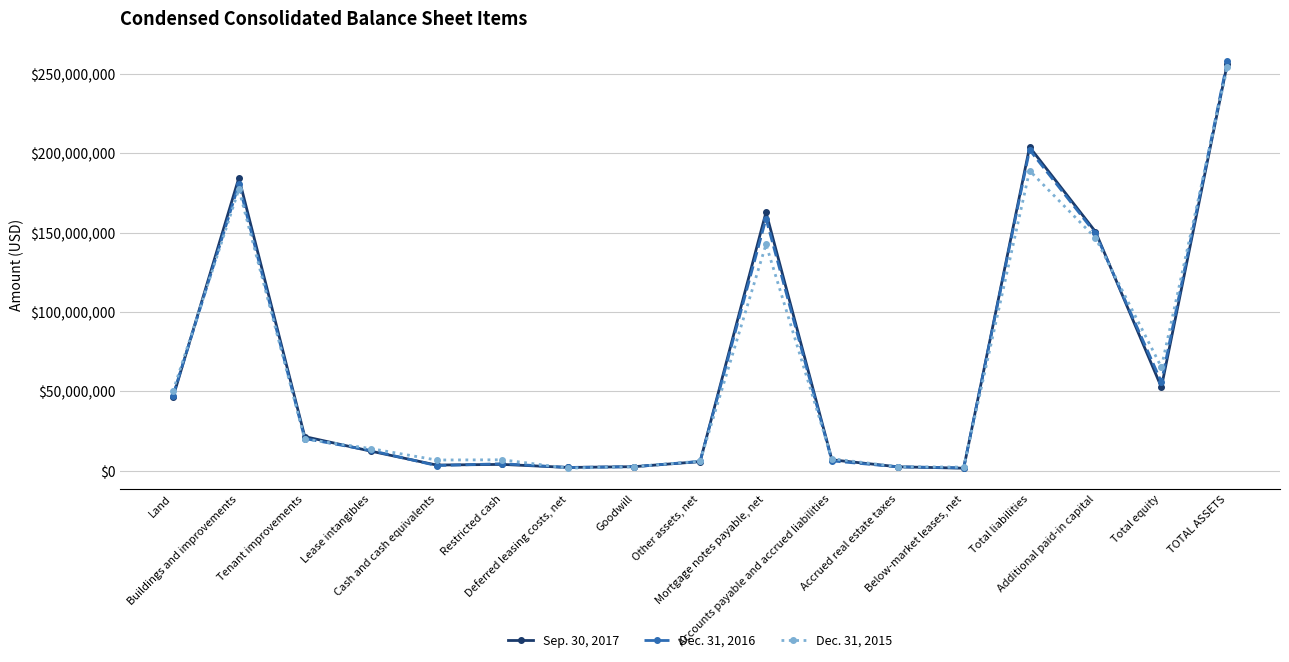

Which series has the widest spread of values?

Dec. 31, 2016